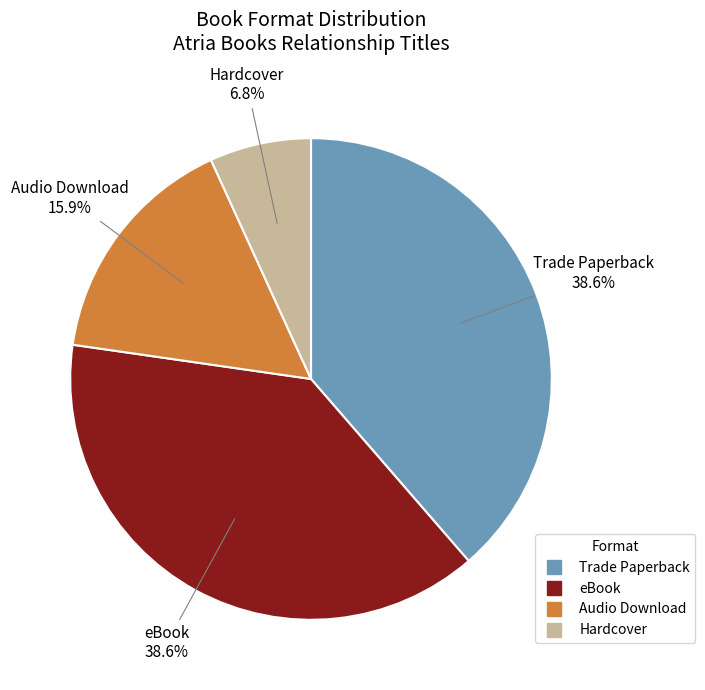

To the nearest percent, what is the difference between the largest and smallest slice percentages?

32%